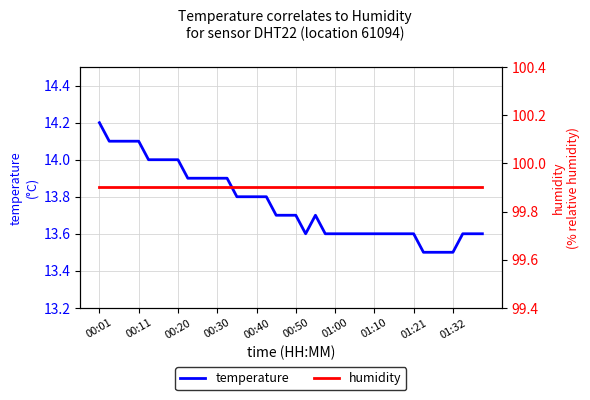

What position from the right is 26?

14